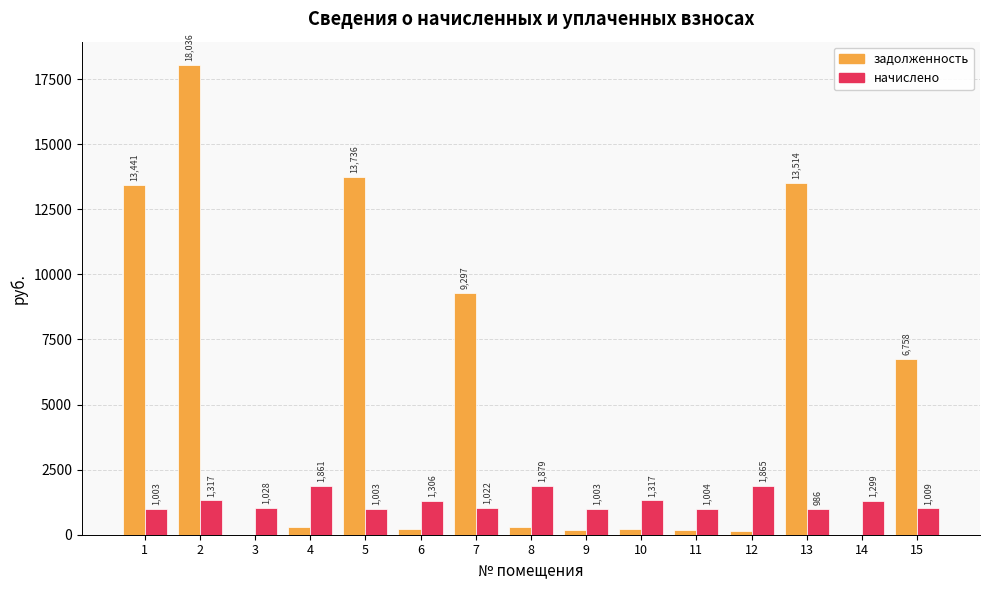

What is the highest value of the начислено series?

1879.4